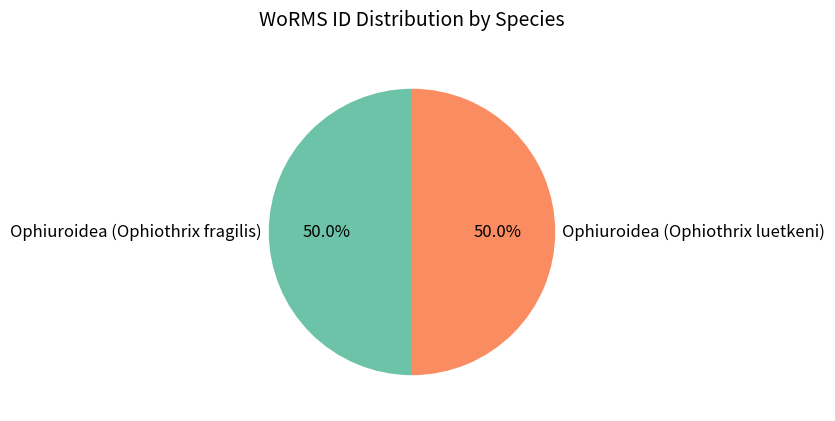

Is it true that Ophiuroidea (Ophiothrix fragilis) is 56% of the pie?

False